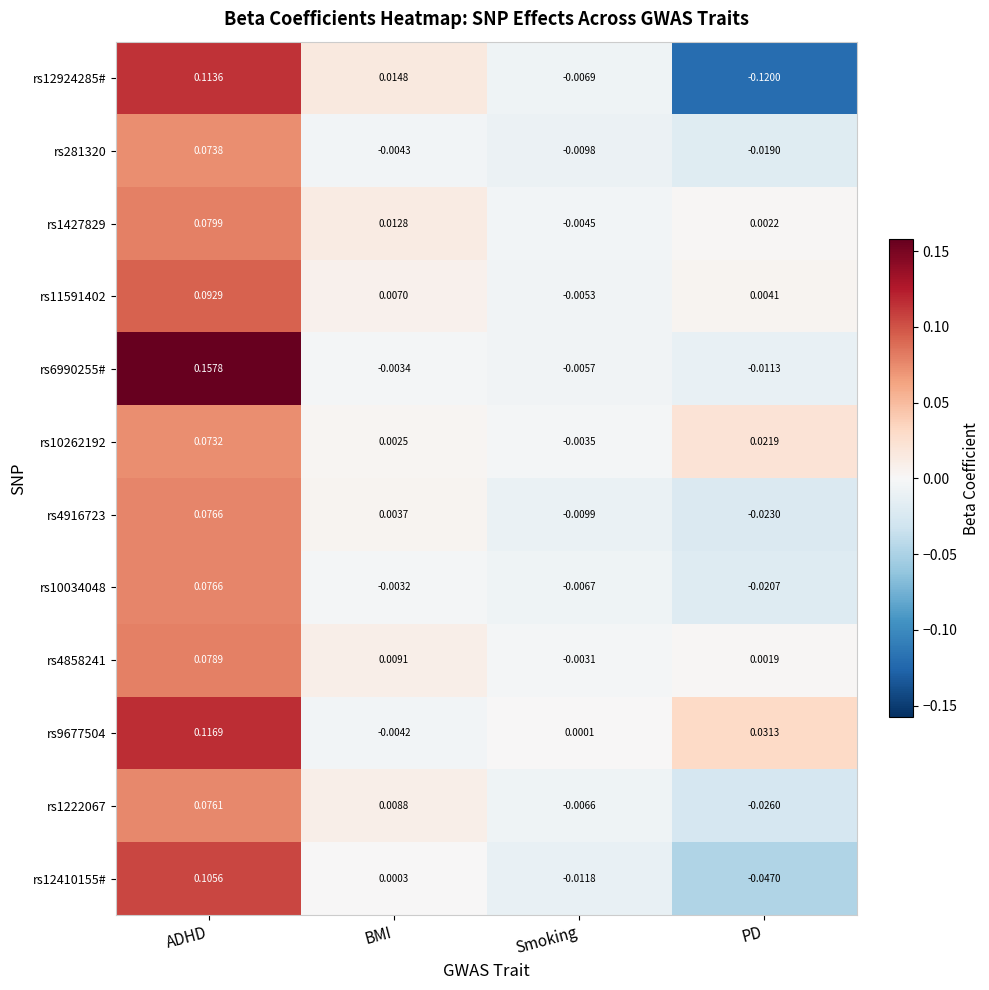

Where is rs11591402 nearest to the value 0?

PD